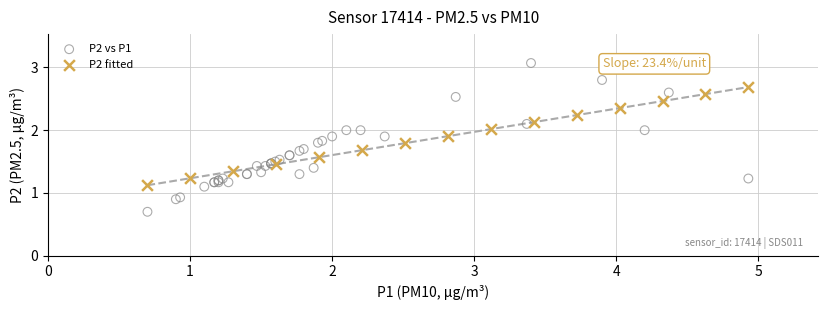

Which series has the widest spread of Y values?

P2 vs P1